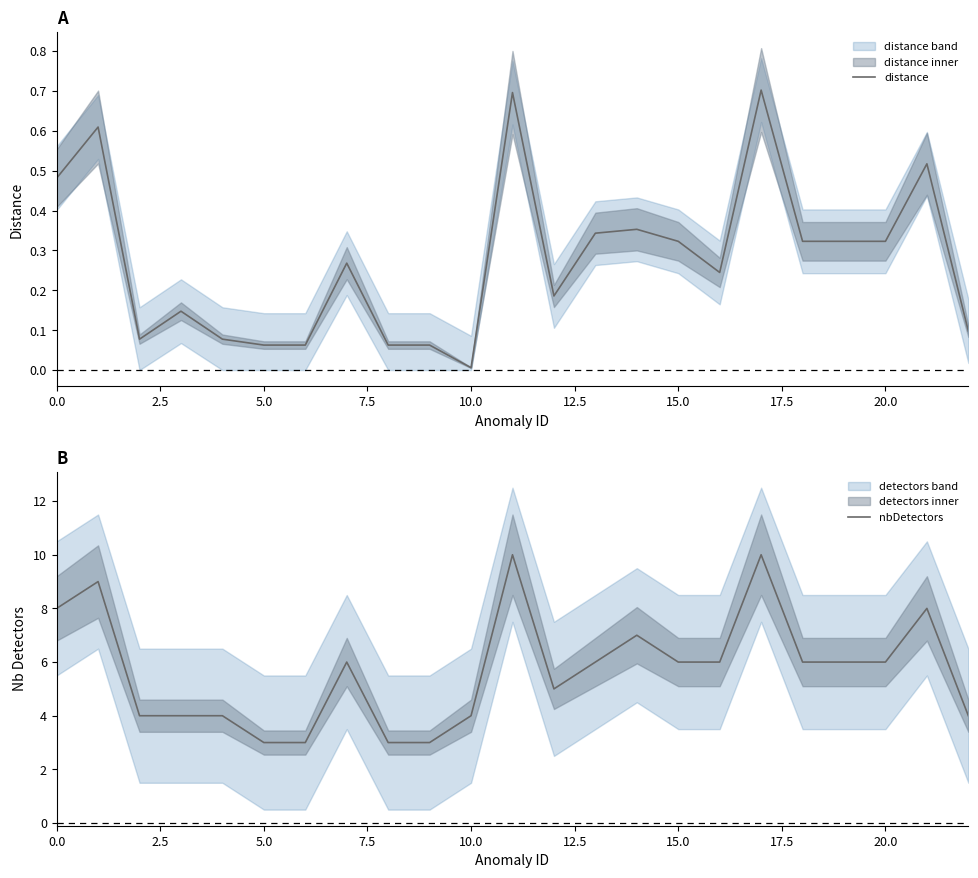

At which category is the sum across all series the highest?

17